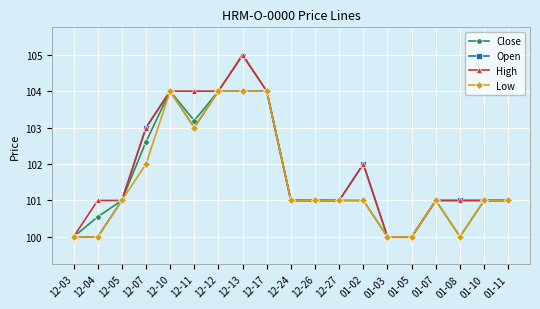

What is the label of the 6th point from the left?

12-11